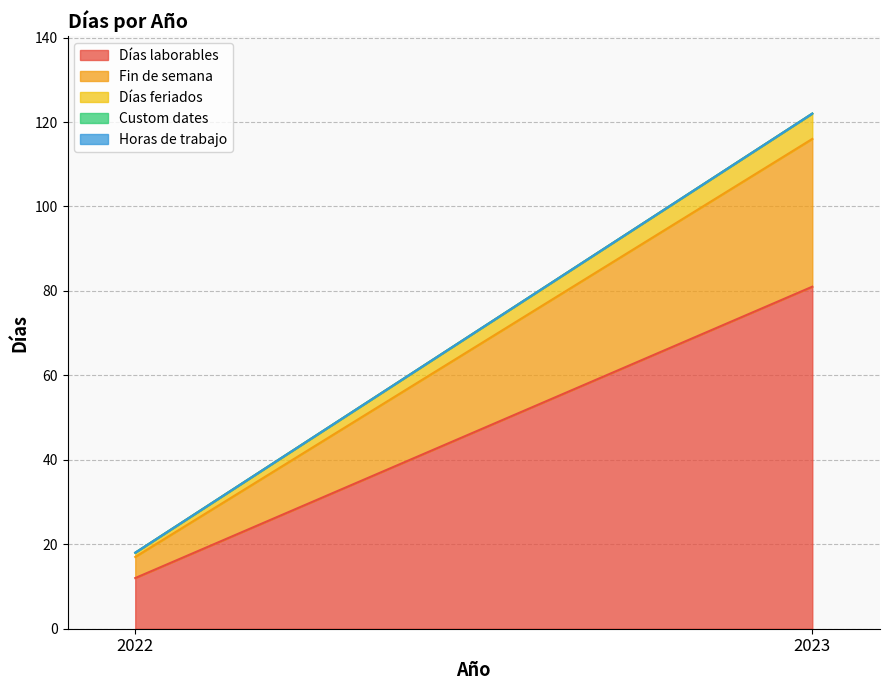

What is the difference between the maximum and minimum values in the Días feriados series?

5